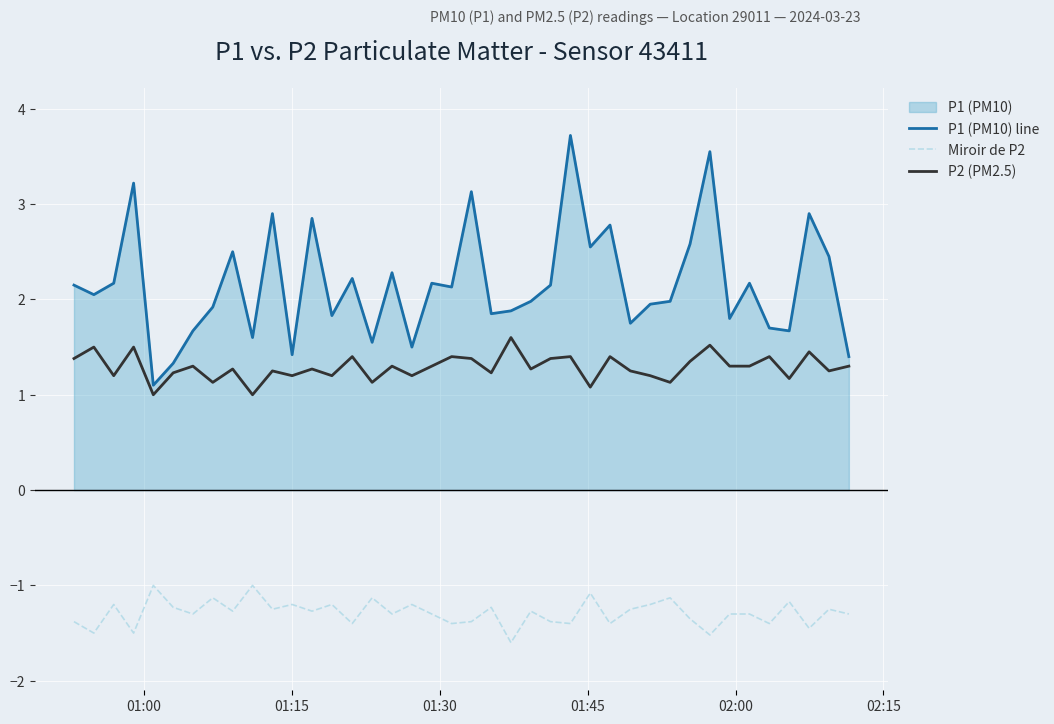

What is the difference between the maximum and minimum values in the P1 (PM10) line series?

2.6